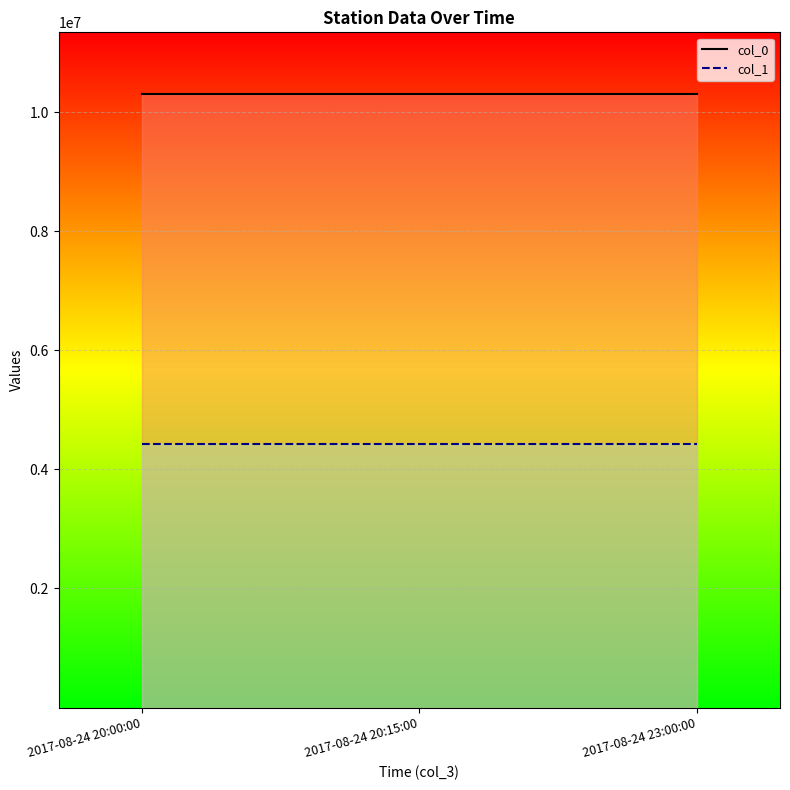

What position from the left is 2017-08-24 20:15:00?

2